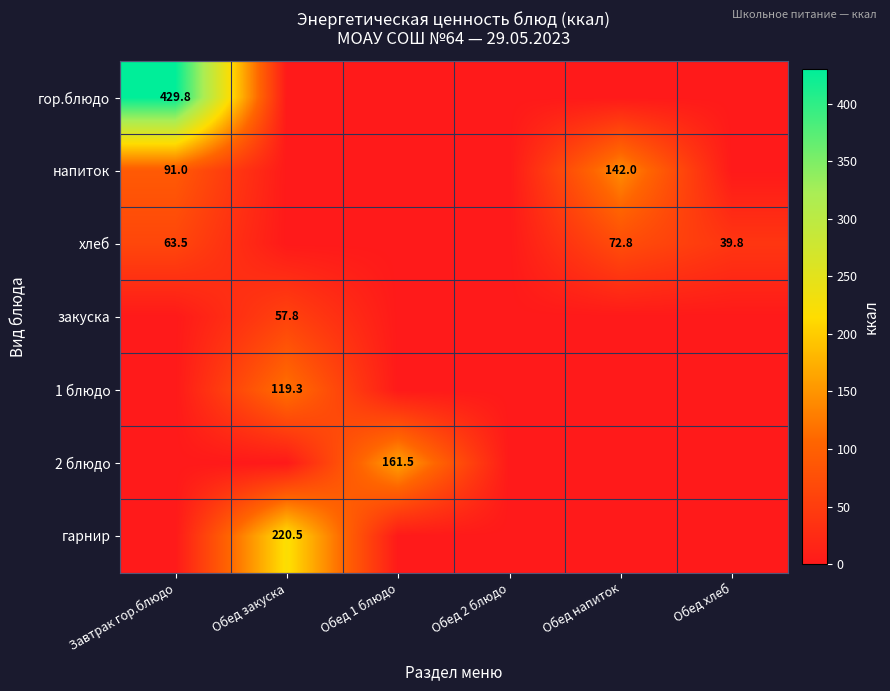

What is the maximum value shown in the chart?

429.8